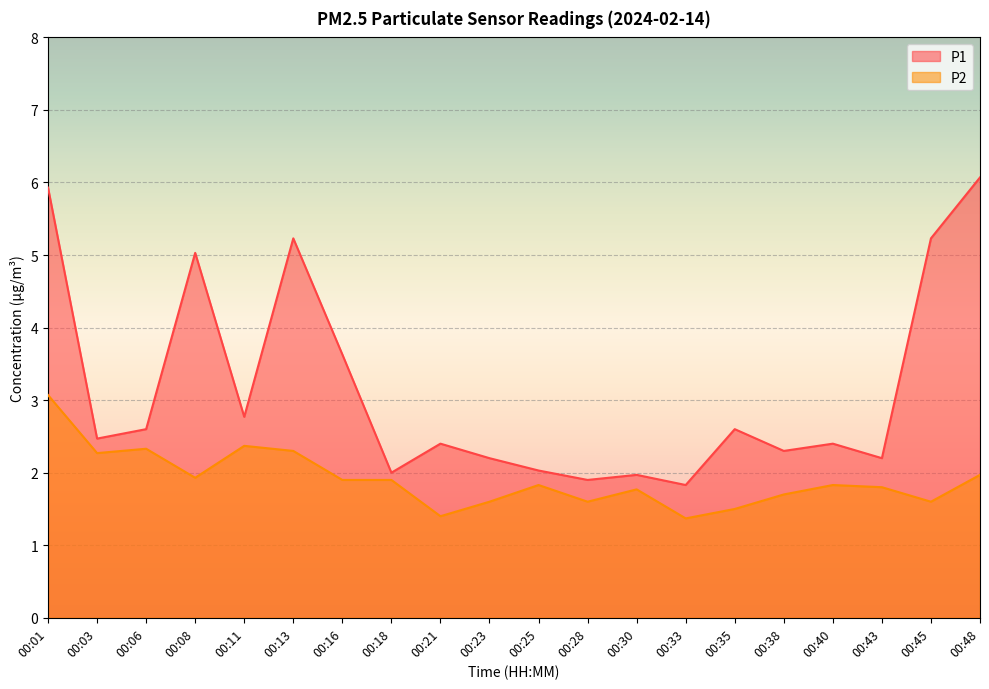

Reading right to left, extract all data points from this chart.

P1: 6.1	5.2	2.2	2.4	2.3	2.6	1.8	2.0	1.9	2.0	2.2	2.4	2.0	3.6	5.2	2.8	5.0	2.6	2.5	5.9
P2: 2.0	1.6	1.8	1.8	1.7	1.5	1.4	1.8	1.6	1.8	1.6	1.4	1.9	1.9	2.3	2.4	1.9	2.3	2.3	3.1